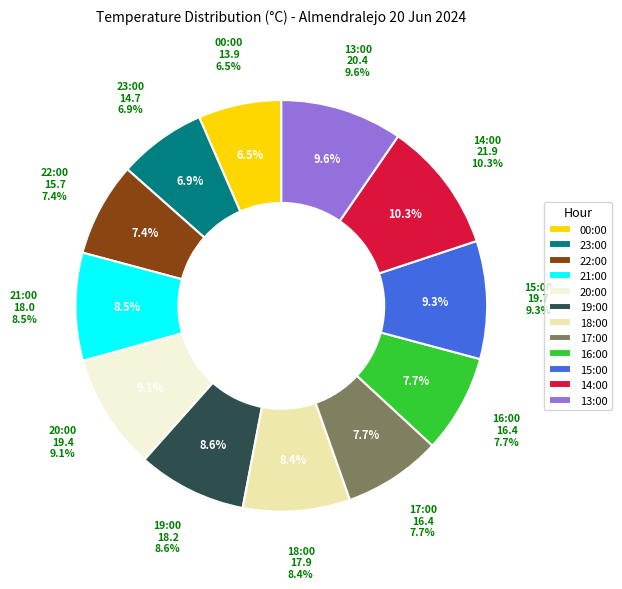

To the nearest percent, what is the average slice percentage?

8%